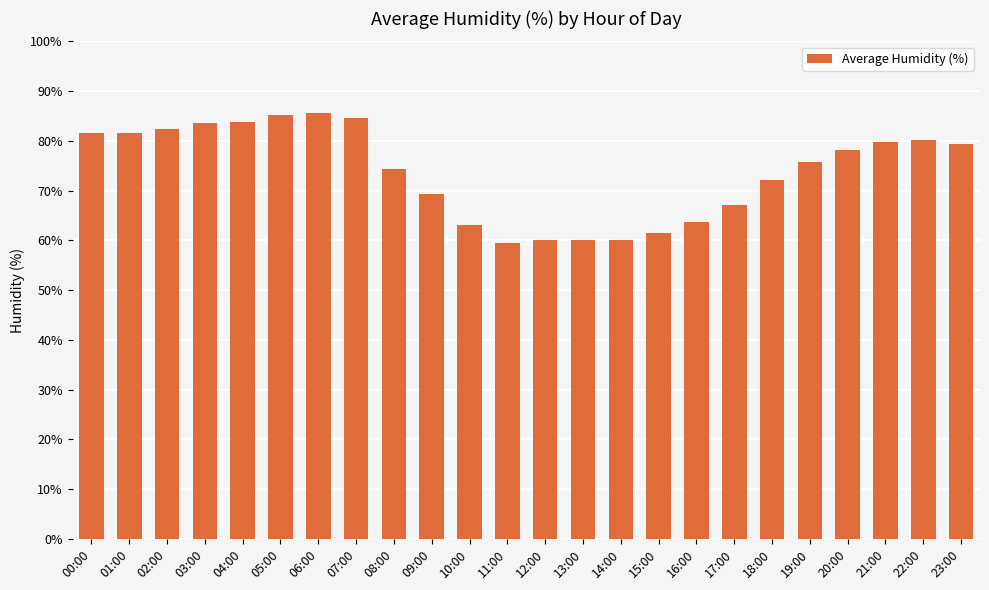

Approximately how many times larger is the value at 16:00 compared to 23:00?

0.8